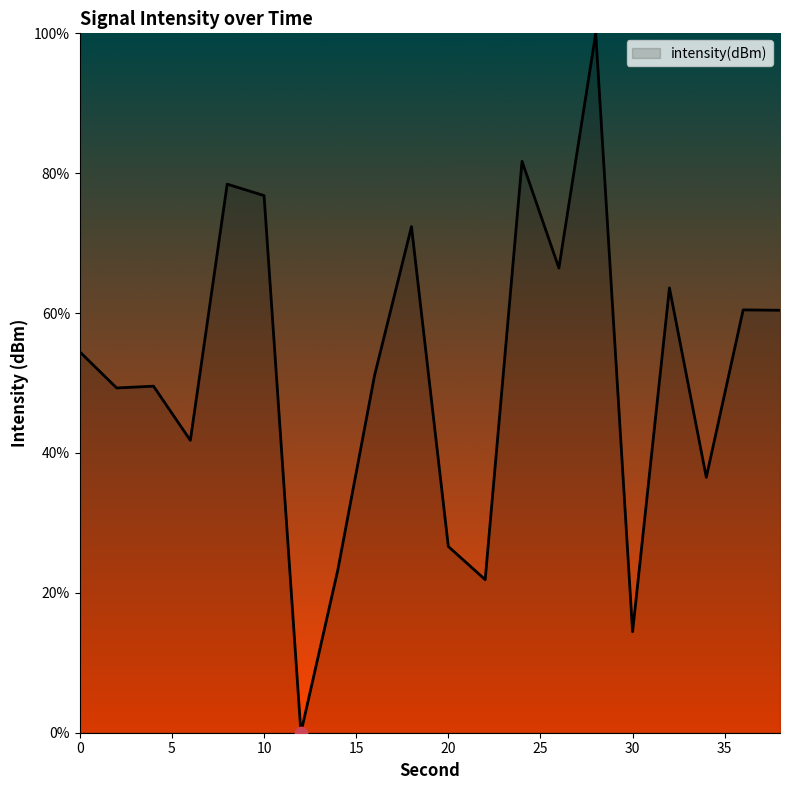

What is the difference between the maximum and minimum values?

100.0